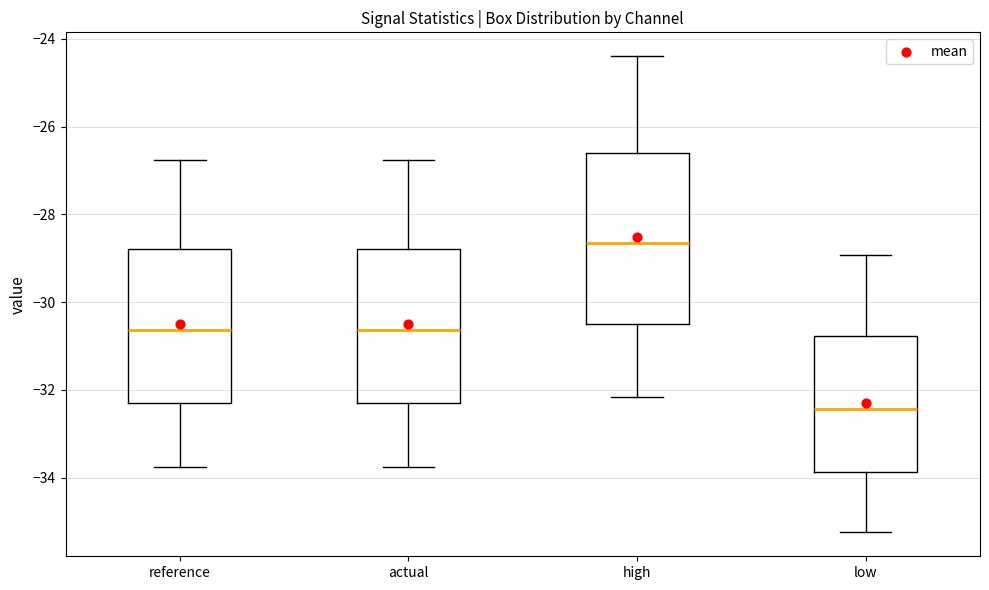

Reading left to right, read every box against the y-axis: the position of its median line, the range the box covers, and the ends of its whiskers. The values are not printed on the chart, so give them approximately, as read against the axis.

reference: median -30.6, box -32.2 to -28.8, whiskers -33.8 to -26.8
actual: median -30.6, box -32.2 to -28.8, whiskers -33.8 to -26.8
high: median -28.6, box -30.6 to -26.6, whiskers -32.2 to -24.4
low: median -32.4, box -33.8 to -30.8, whiskers -35.2 to -29.0